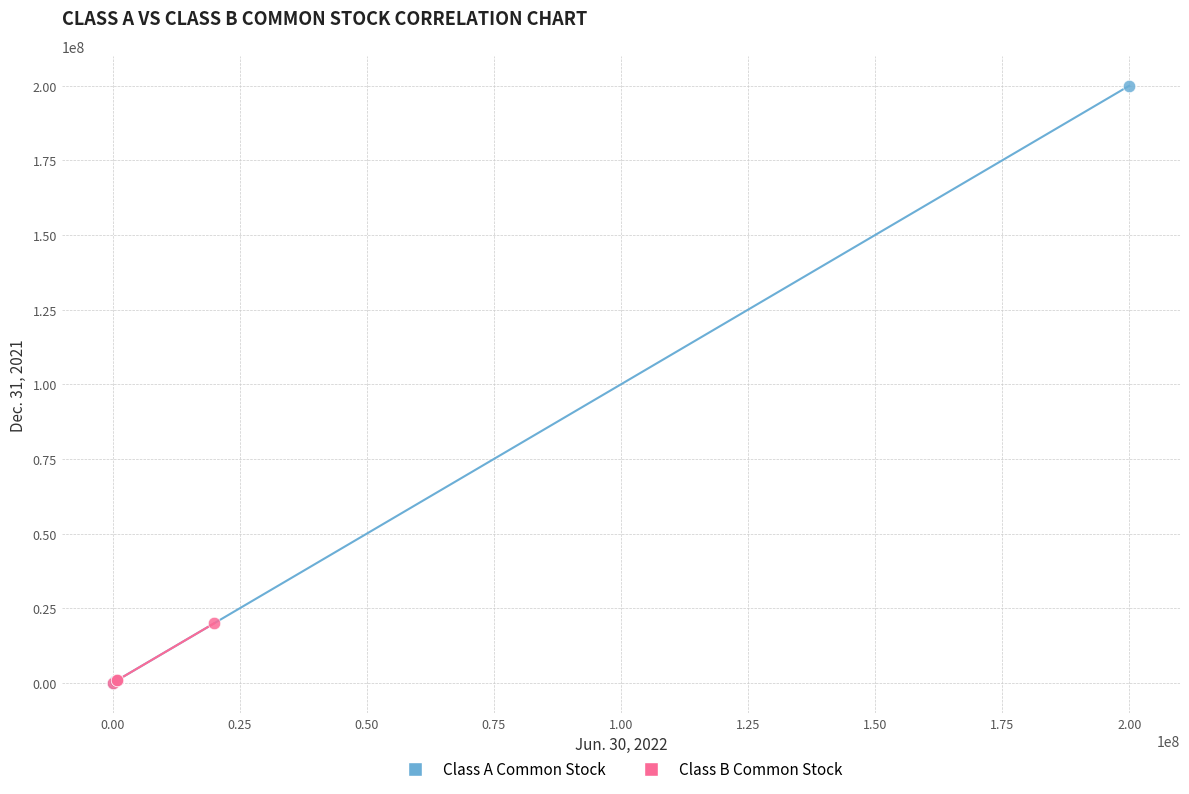

Which series has the largest Y range (max minus min)?

Class A Common Stock